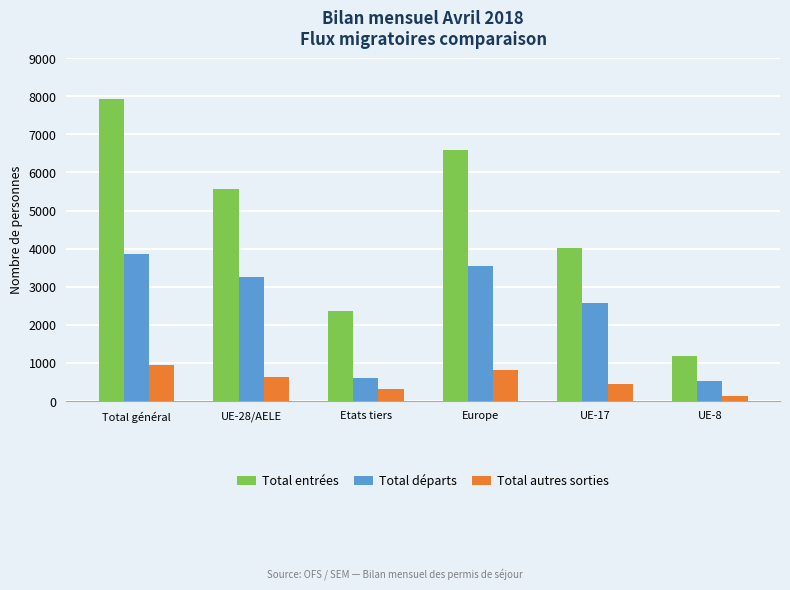

Which series has the largest total across all categories?

Total entrées